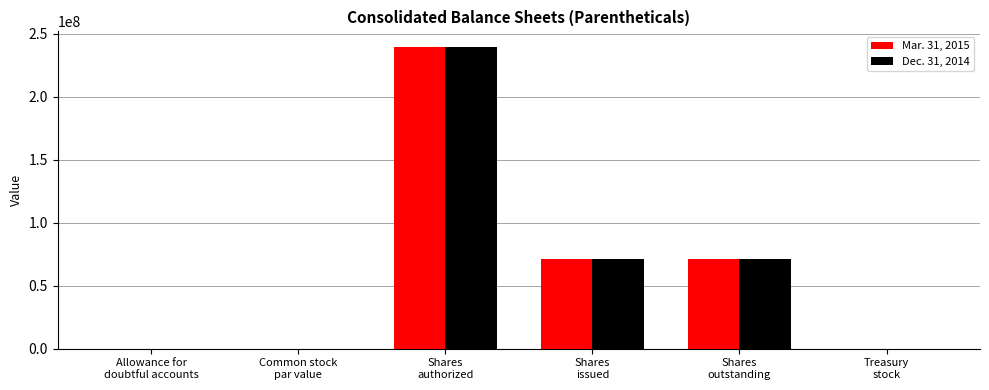

At which category is the sum across all series the highest?

Shares
authorized